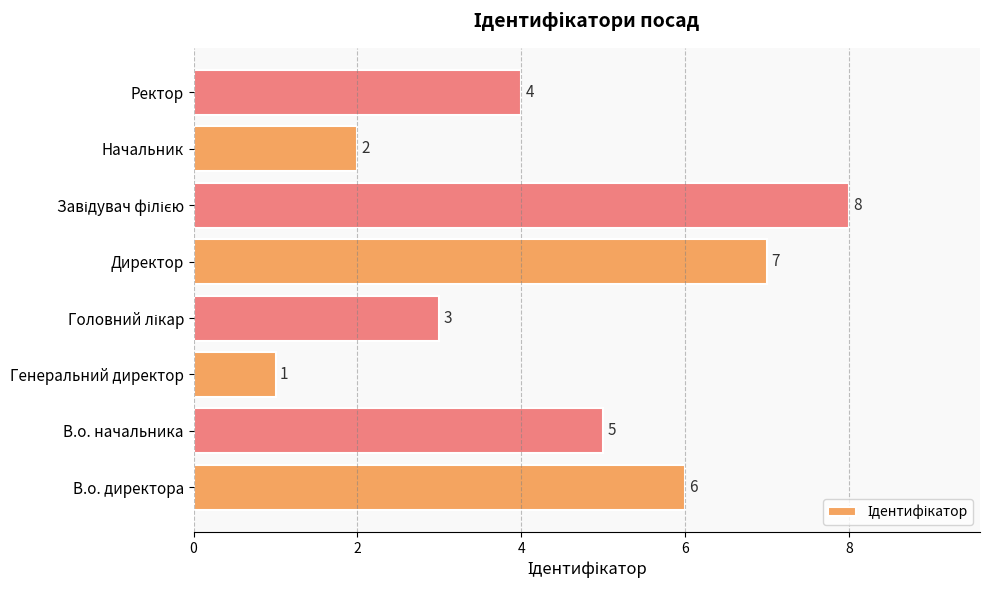

Which has a higher value, Начальник or Директор?

Директор